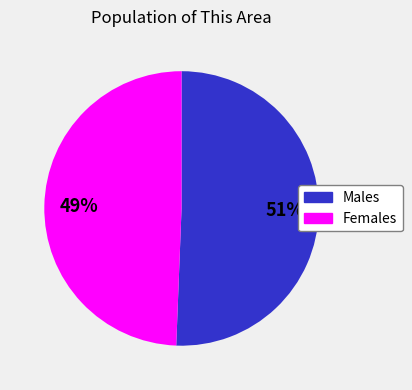

How many segments does this pie chart have?

2